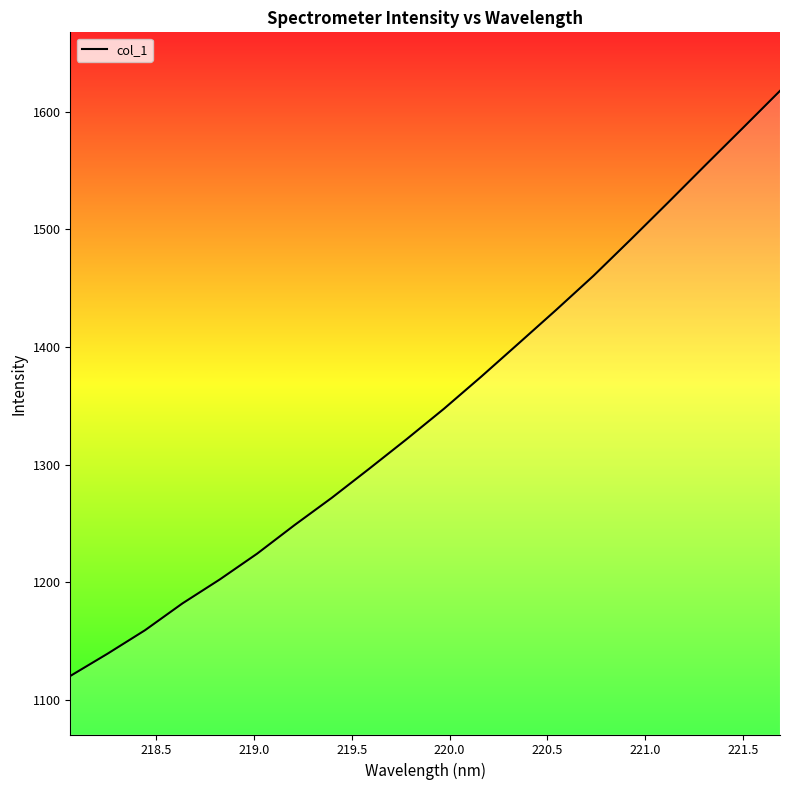

What is the greatest value displayed?

1617.6